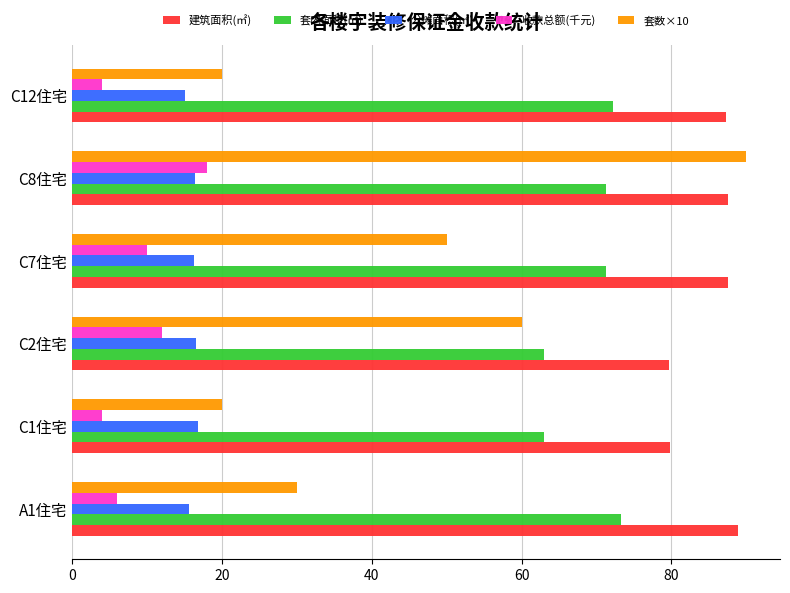

List the series in order of their peak value, highest first.

套数×10, 建筑面积(㎡), 套内面积(㎡), 收款总额(千元), 公摊面积(㎡)